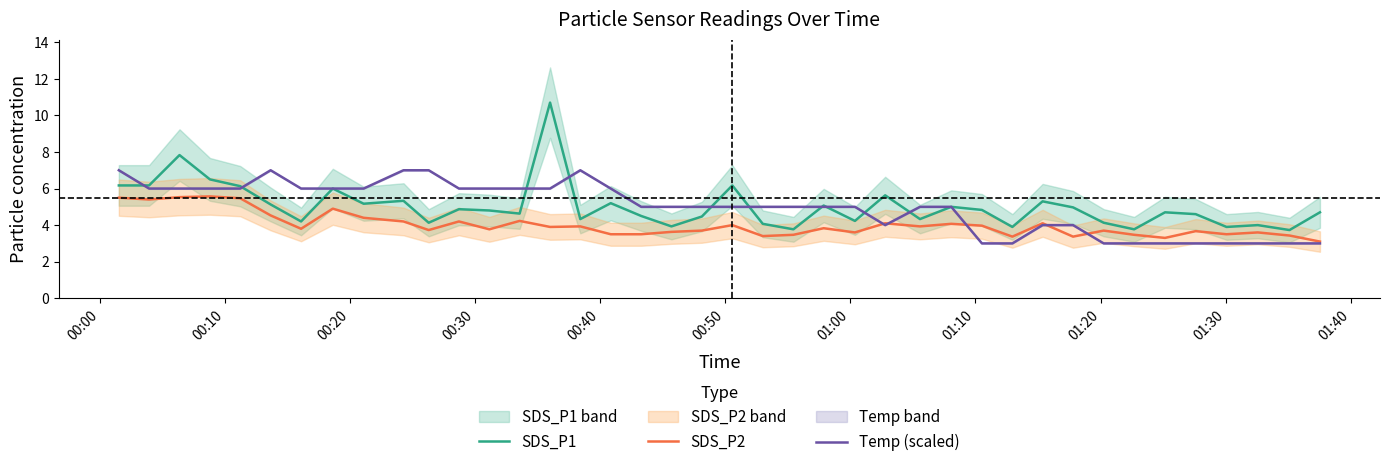

What is the maximum value for Temp (scaled)?

7.0